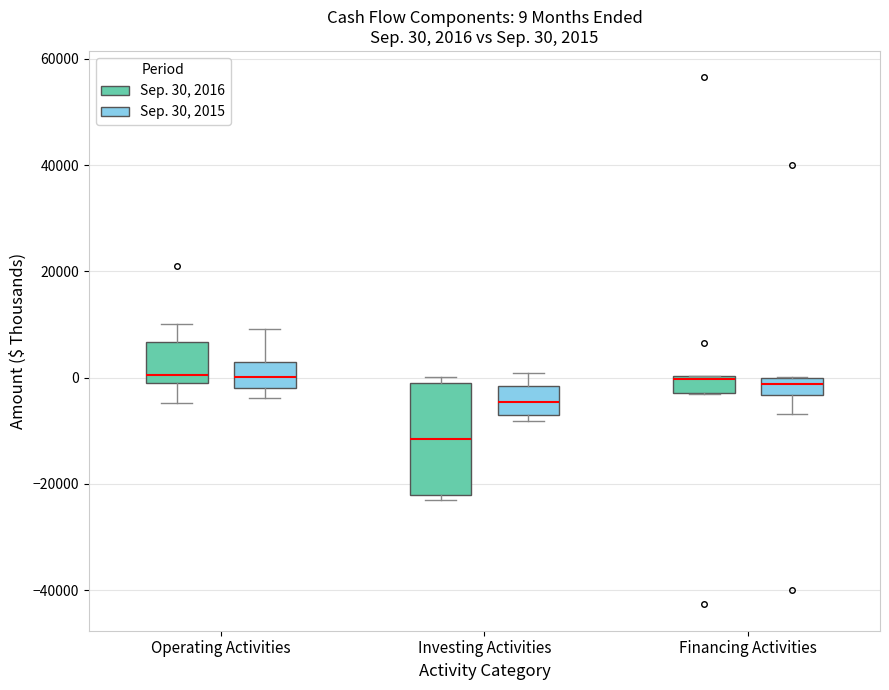

Comparing the boxes themselves (not the whiskers), which one is the tallest?

Investing Activities (Sep. 30, 2016)